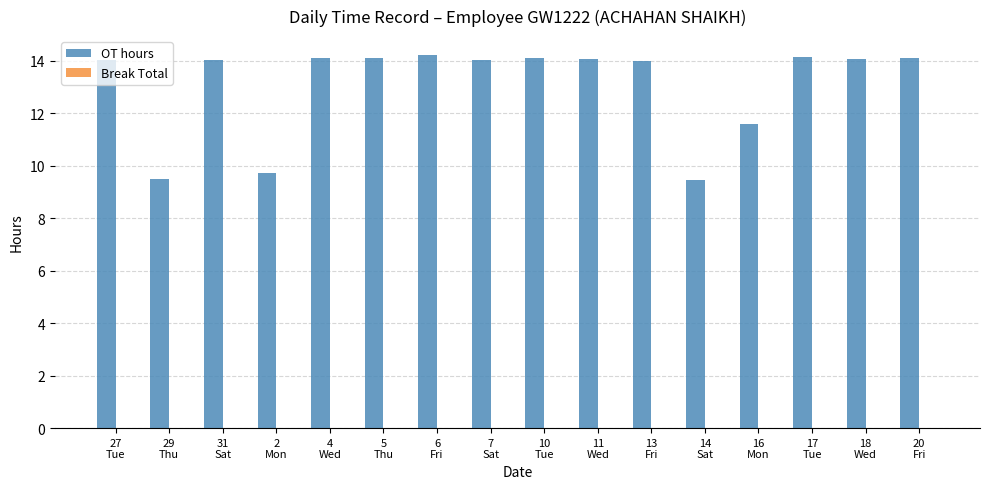

What is the sum of all values?

209.1